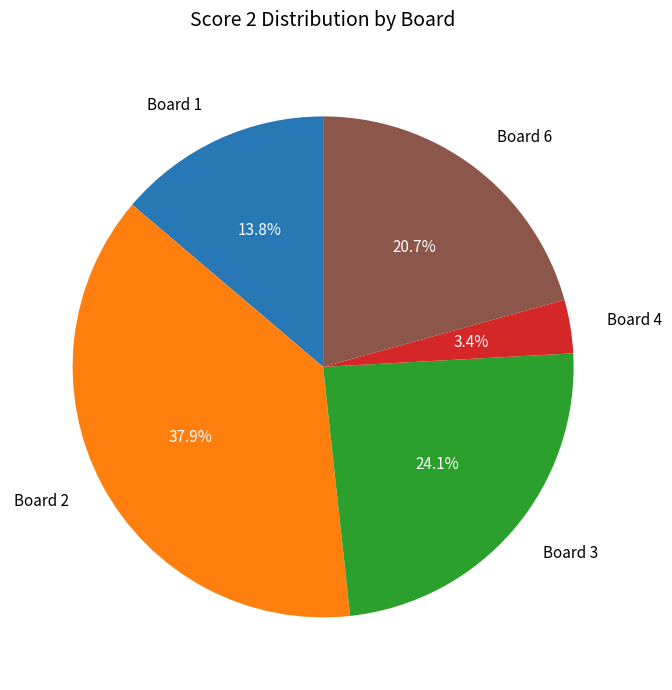

Is there a majority slice in this chart?

No